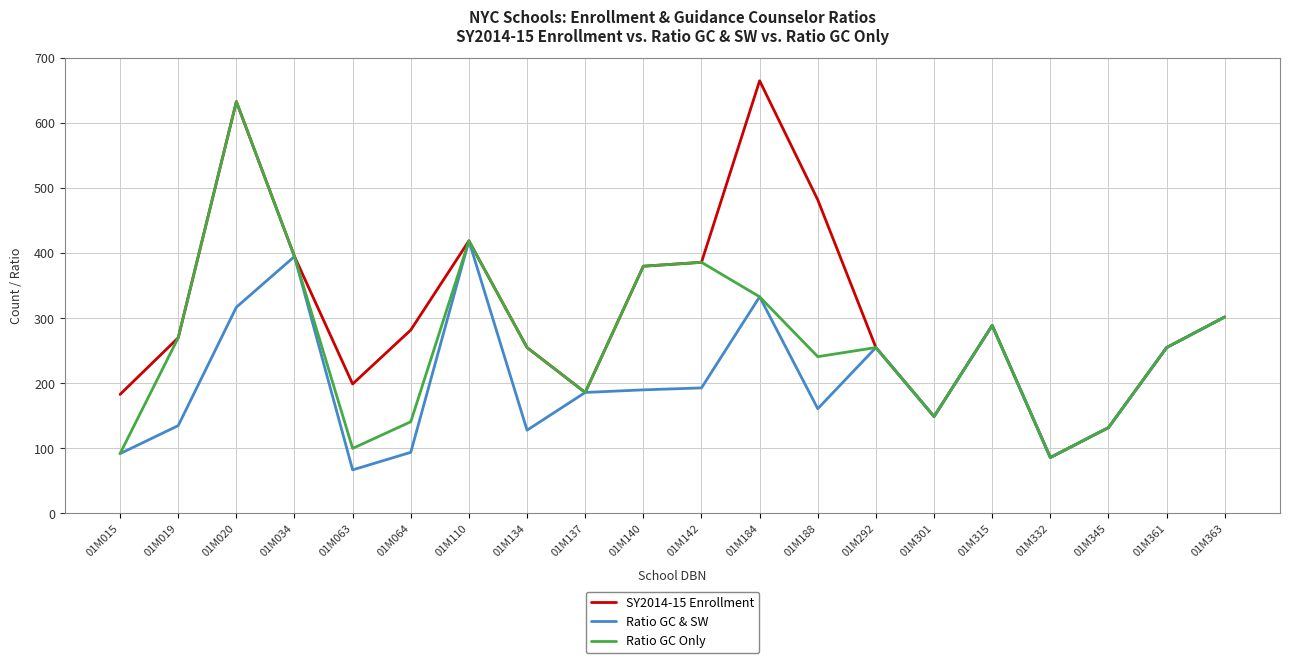

What are all the series names shown in the legend?

SY2014-15 Enrollment, Ratio GC & SW, Ratio GC Only